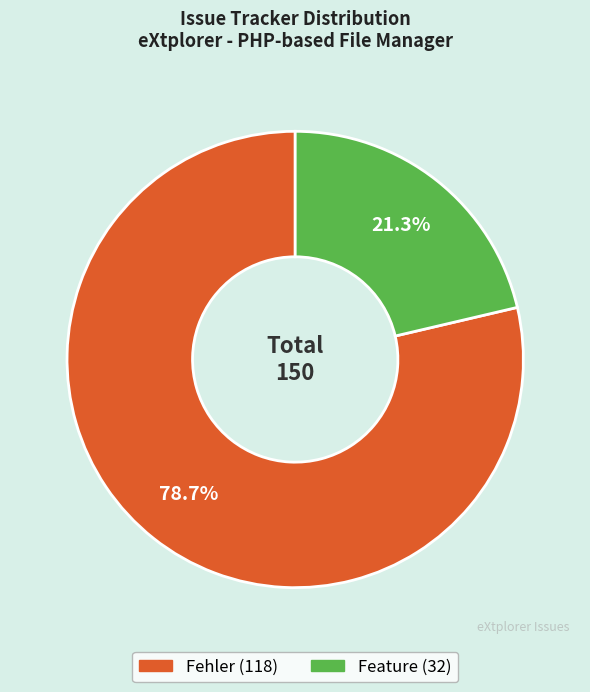

Count the number of slices in the pie.

2